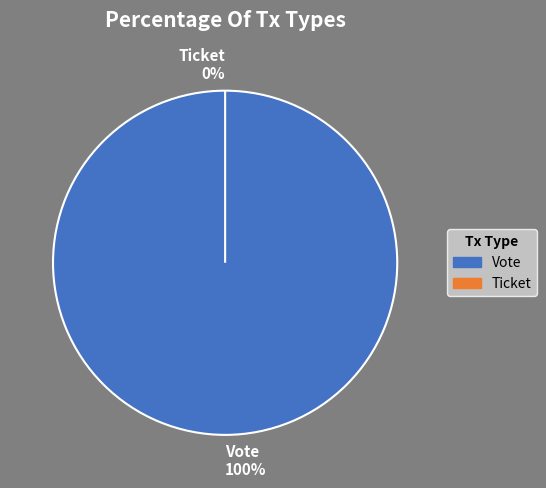

To the nearest percent, what is the difference between the largest and smallest slice percentages?

100%